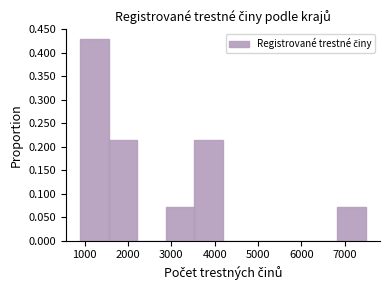

Over which range of the x-axis is the bar tallest?

900 to 1600